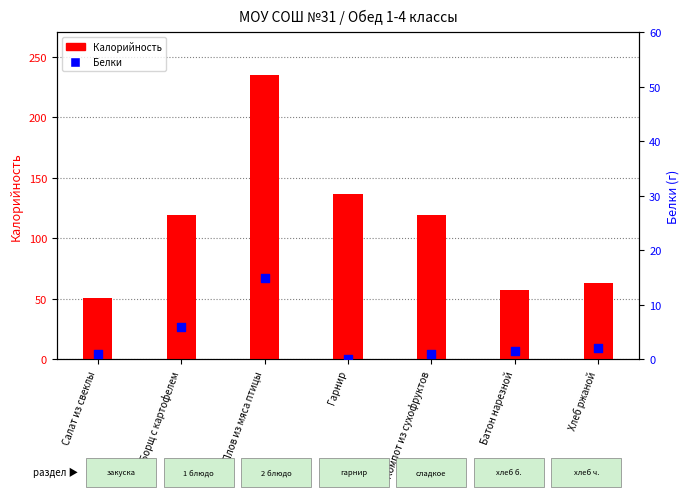

Which series has the widest spread of Y values?

Калорийность